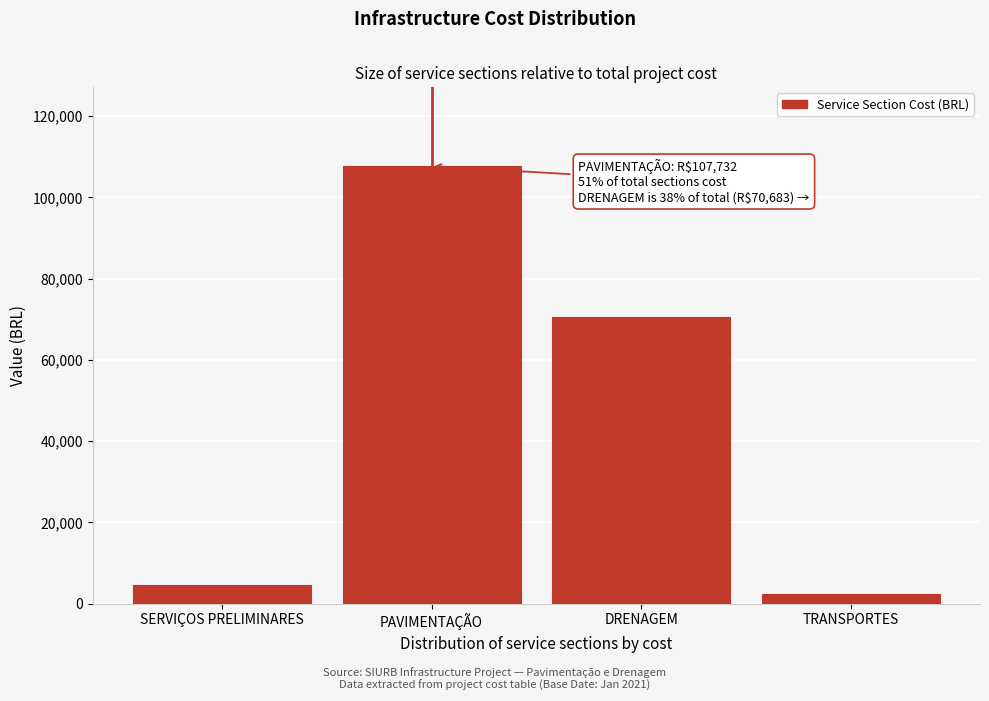

Reading right to left, extract all data points from this chart.

2314.0	70682.9	107732.2	4522.1